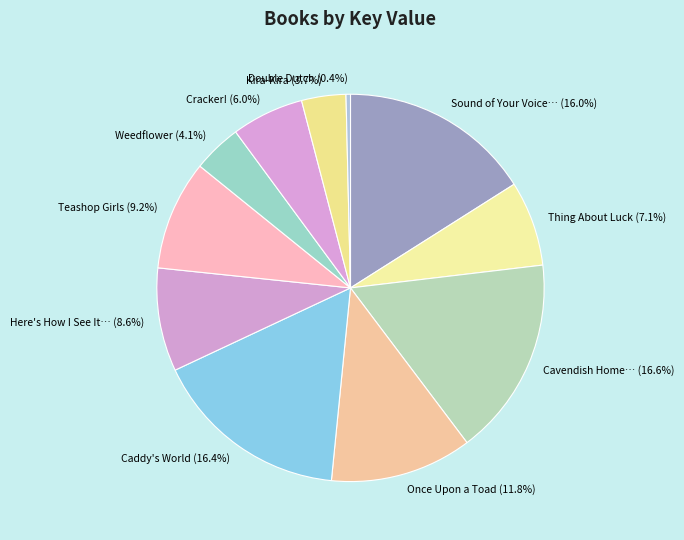

What percentage do Kira-Kira and Cracker! together represent?

9.7%